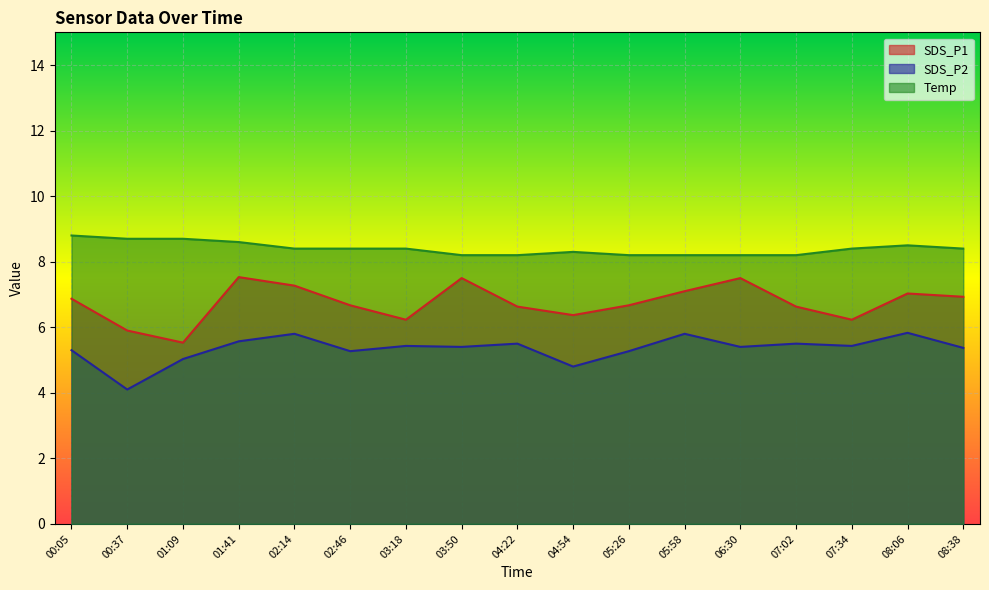

What is the difference between the highest and lowest values at 05:26?

2.9